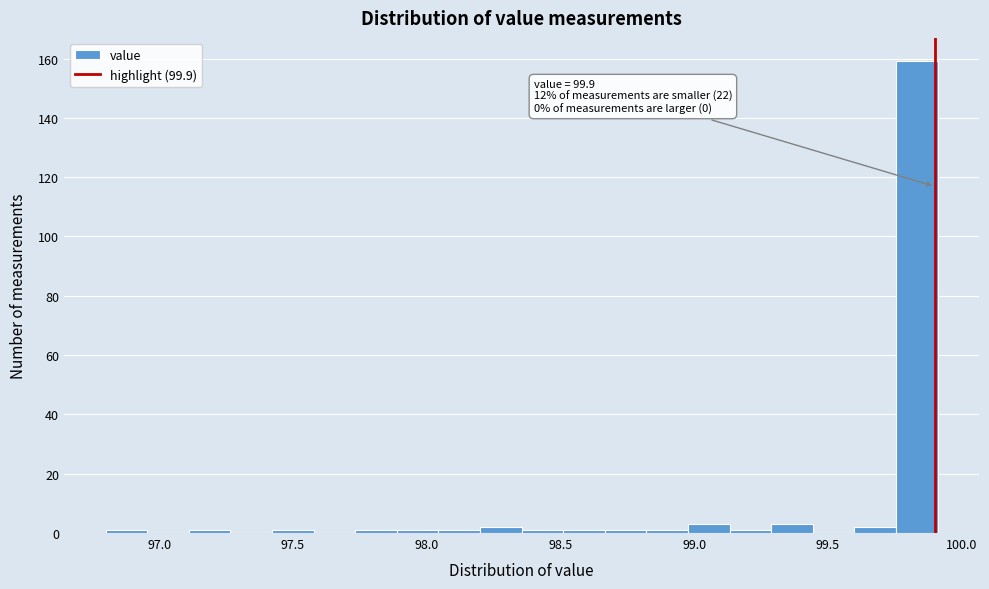

Read against the x-axis, roughly where is the centre of the tallest bar?

99.85